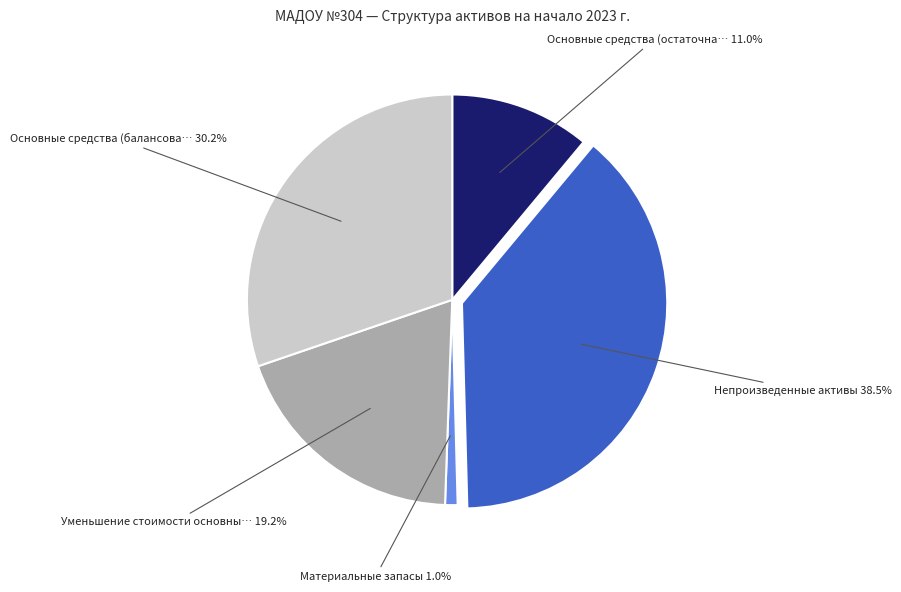

Is there a majority slice in this chart?

No